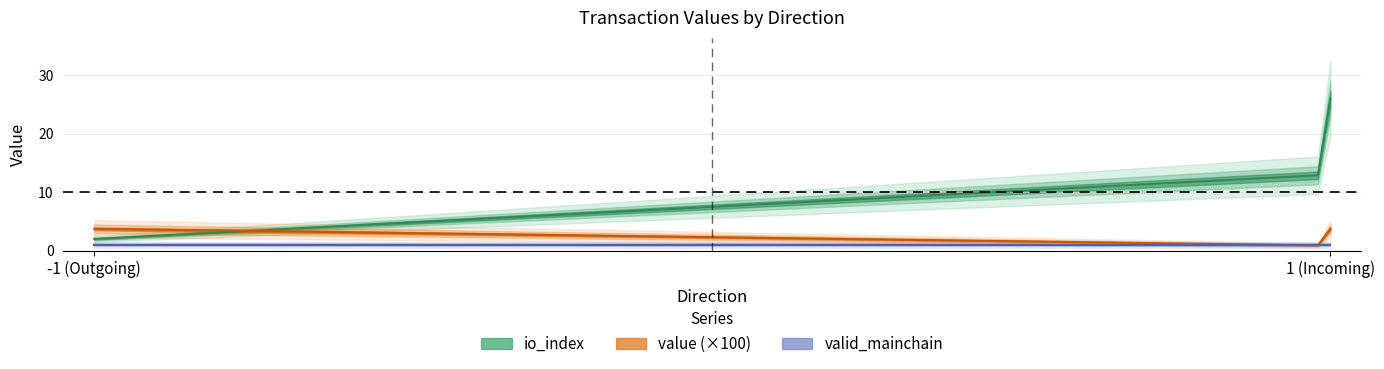

How many lines are shown in the chart?

3